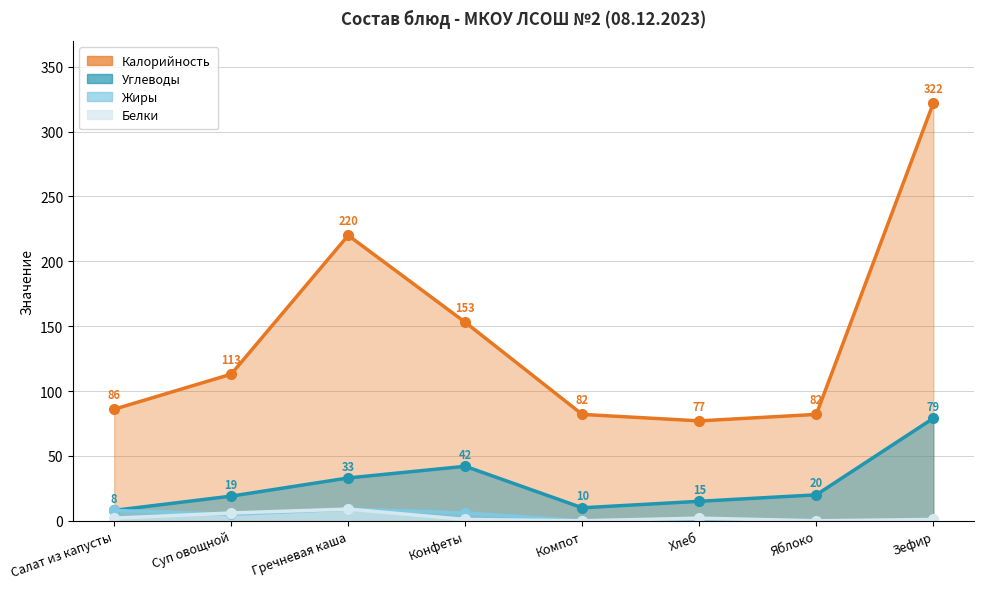

What are all the series names shown in the legend?

Калорийность, Белки, Жиры, Углеводы